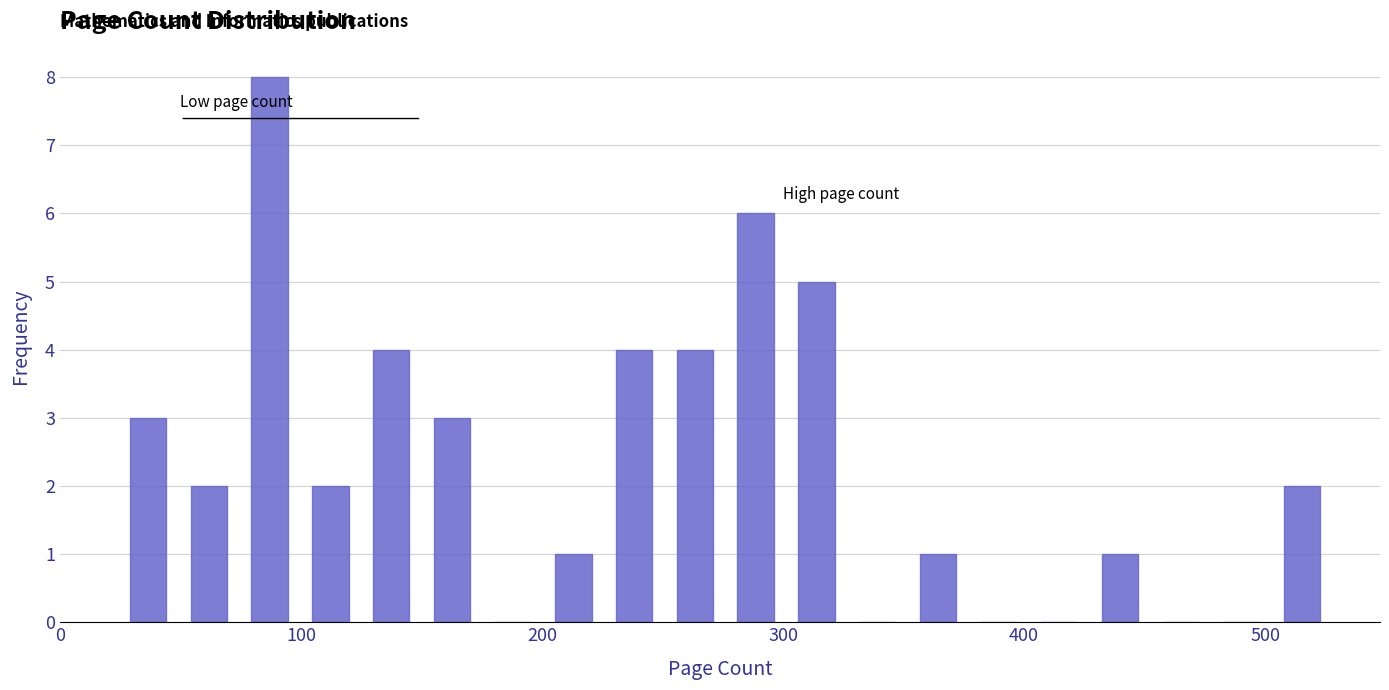

Around what value on the x-axis is the tallest bar? Give the approximate position of its centre, as read against the axis.

90